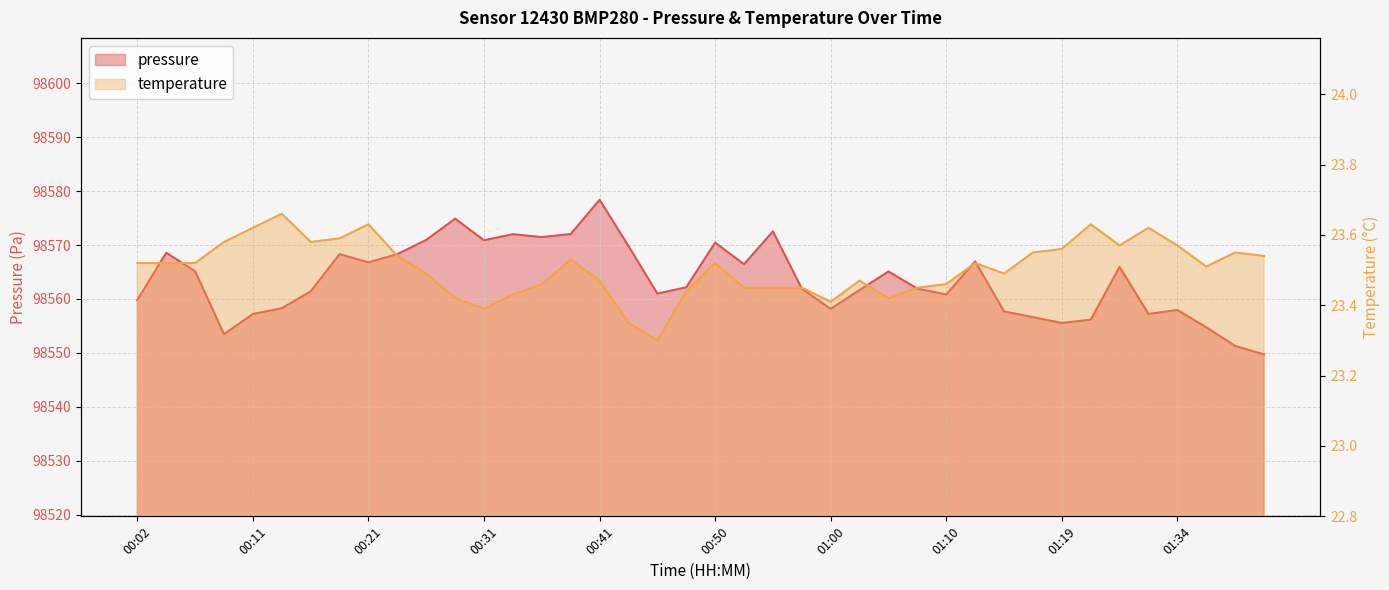

What is the average value of the pressure series?

98563.5